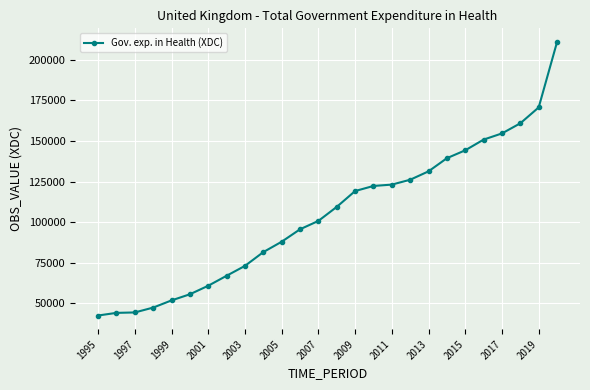

What is the average value?

104490